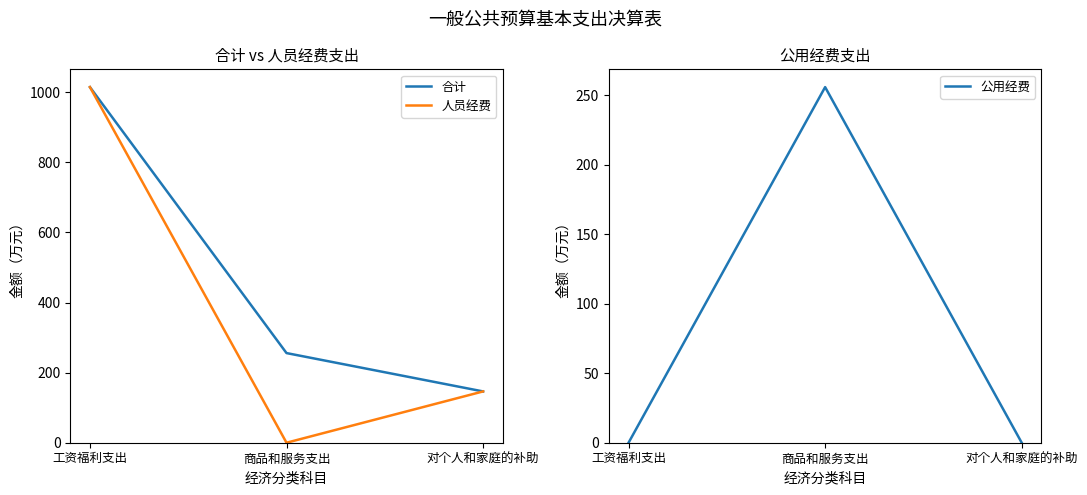

The value of 合计 at 商品和服务支出 is 402.5. True or false?

False